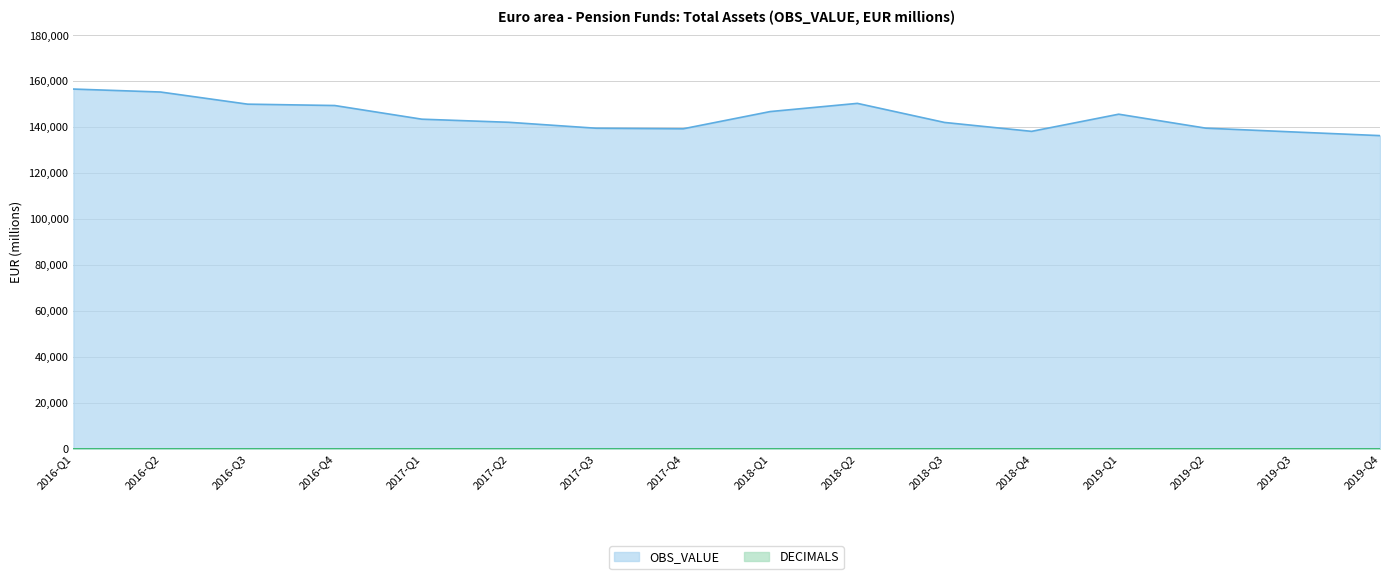

What is the ratio of the value at 2019-Q4 to the value at 2017-Q3?

1.0